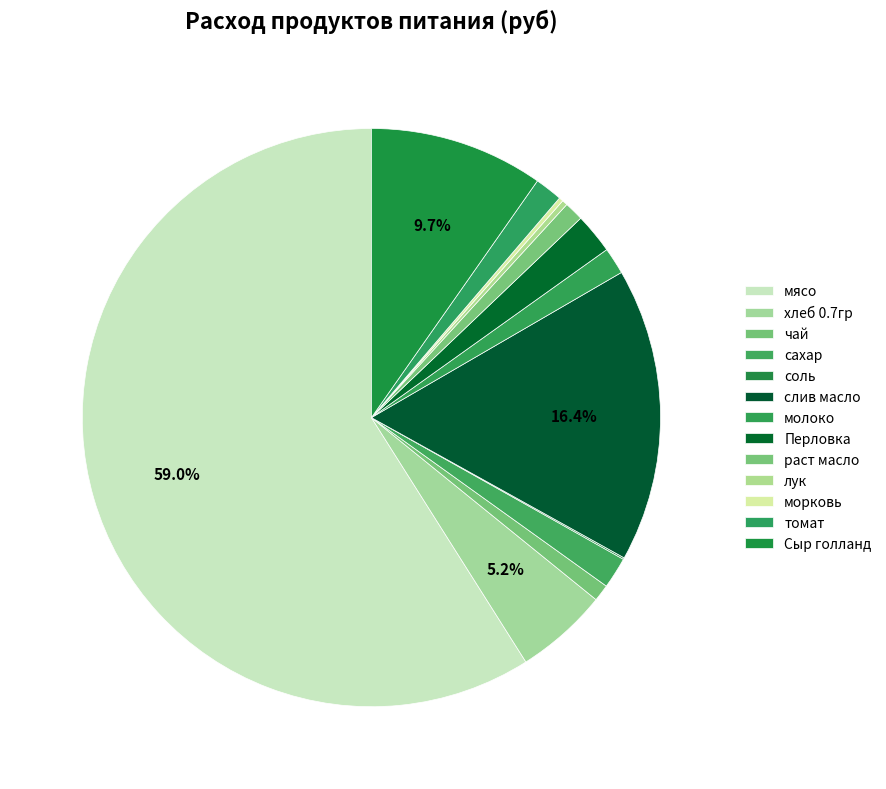

How many segments does this pie chart have?

13